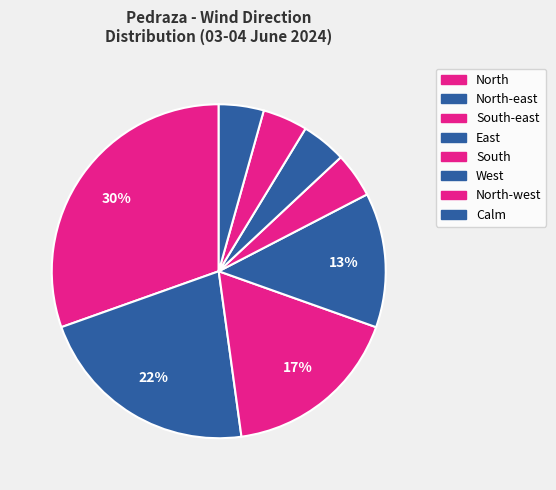

How many slices are in this pie chart?

8